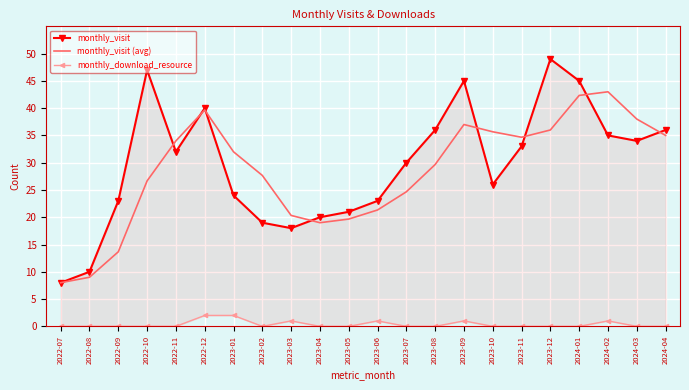

Between 2022-07 and 2022-11, which is larger?

2022-11